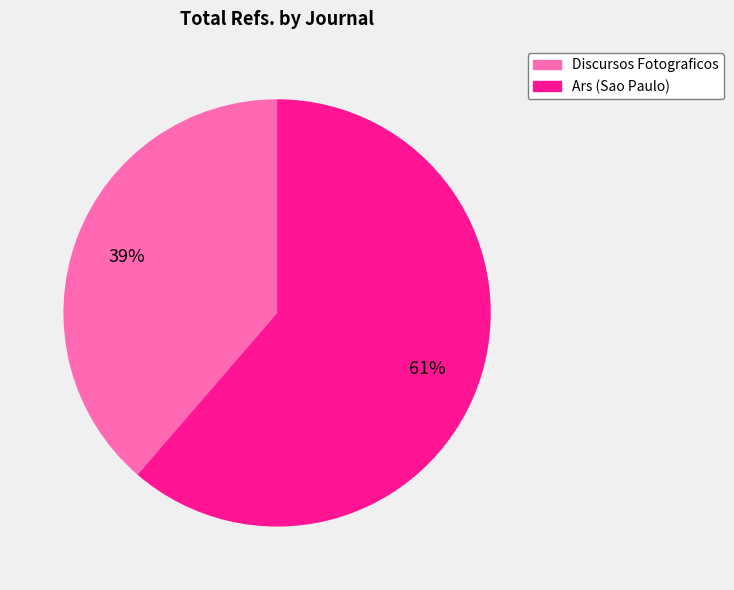

Does Ars (Sao Paulo) account for over 50% of the chart?

Yes